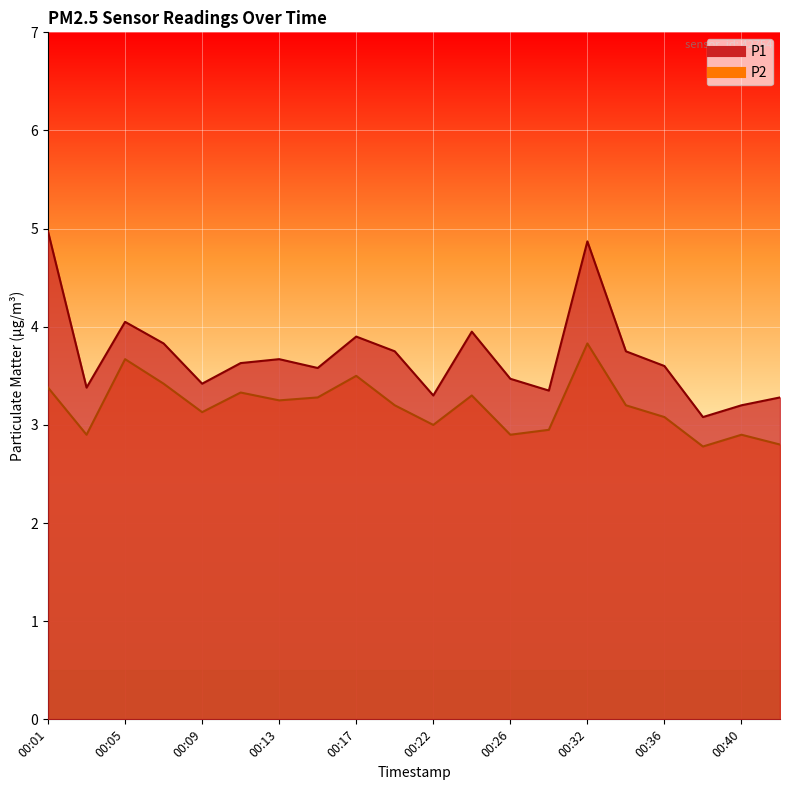

Rank the series by their average value, from lowest to highest.

P2, P1